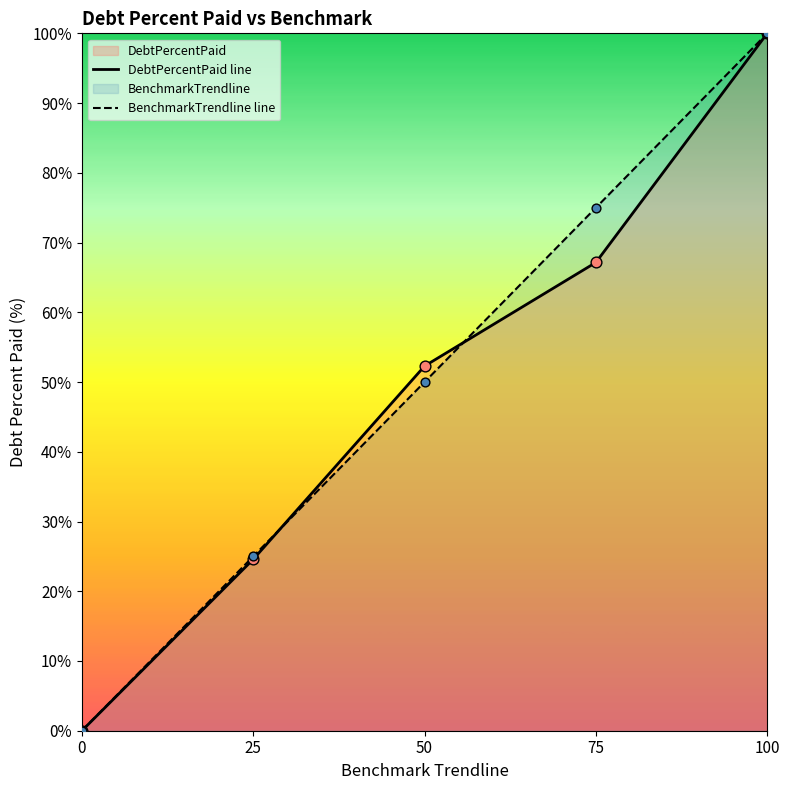

Rank the categories by BenchmarkTrendline line value from lowest to highest.

0, 25, 50, 75, 100